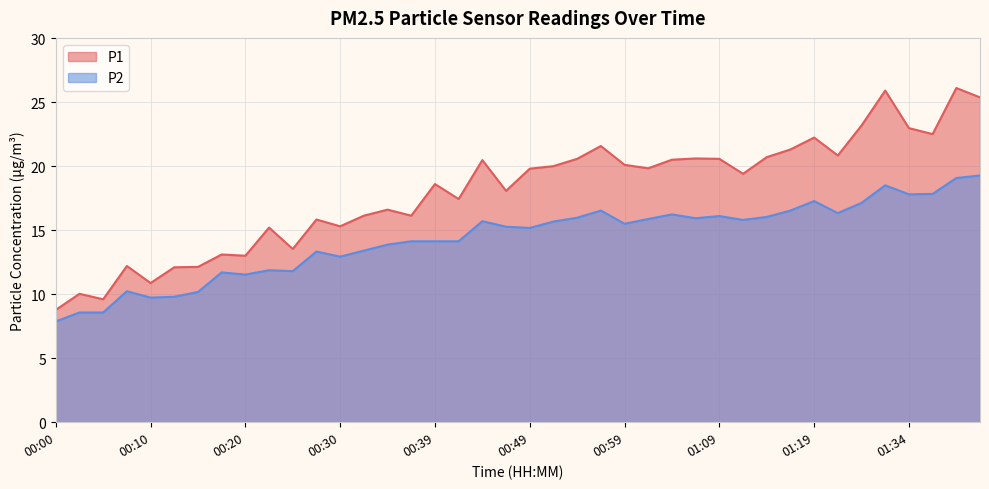

What is the greatest value displayed?

26.1